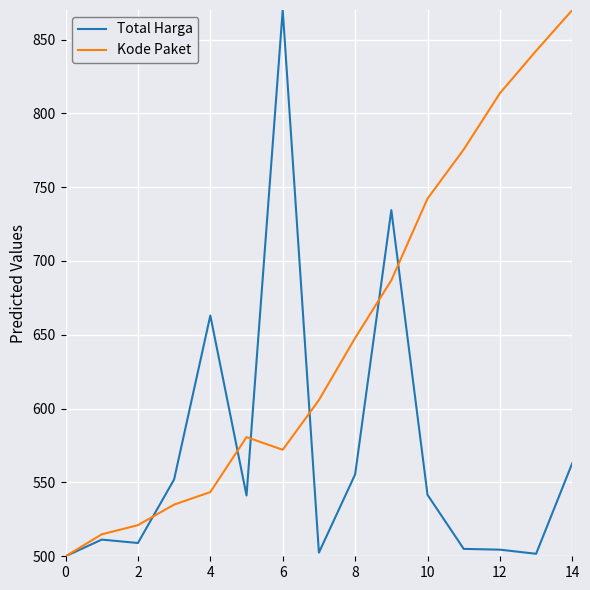

What are all the series names shown in the legend?

Total Harga, Kode Paket